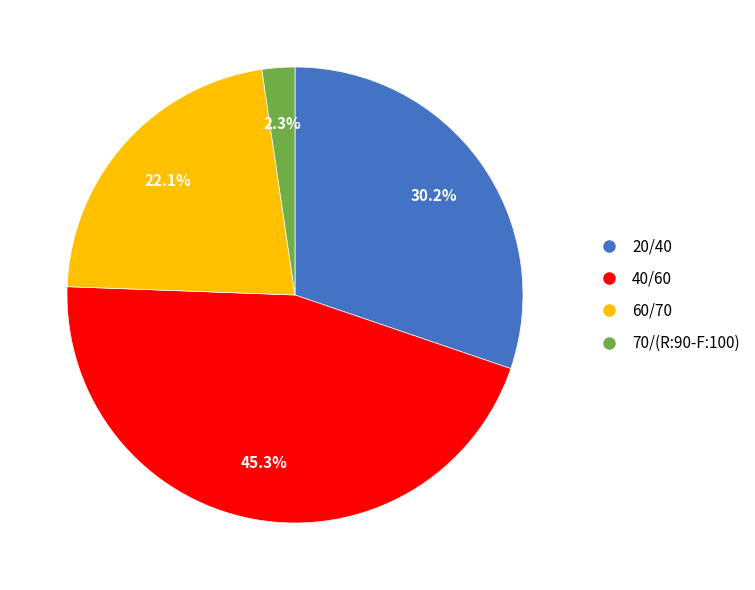

Count the number of slices in the pie.

4